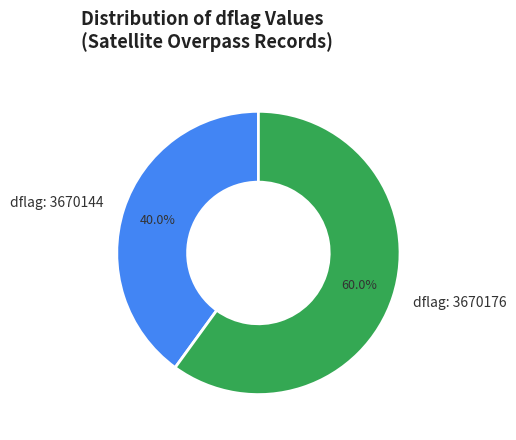

What portion of the pie excludes dflag: 3670144?

60.0%